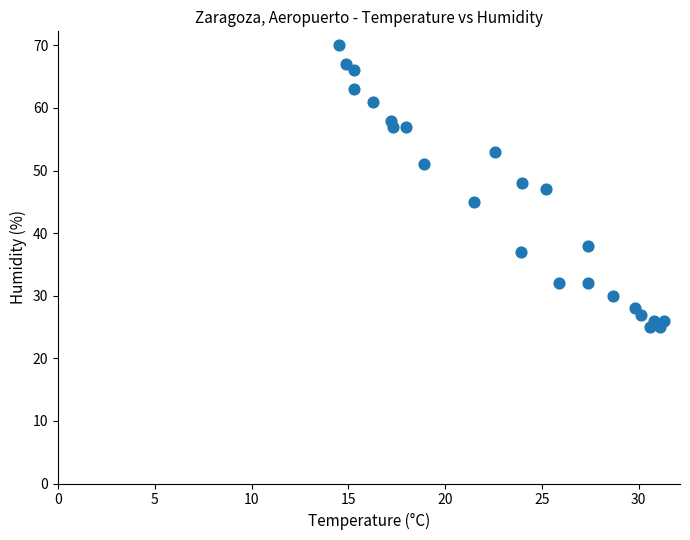

What is the range of Y values (max minus min)?

45